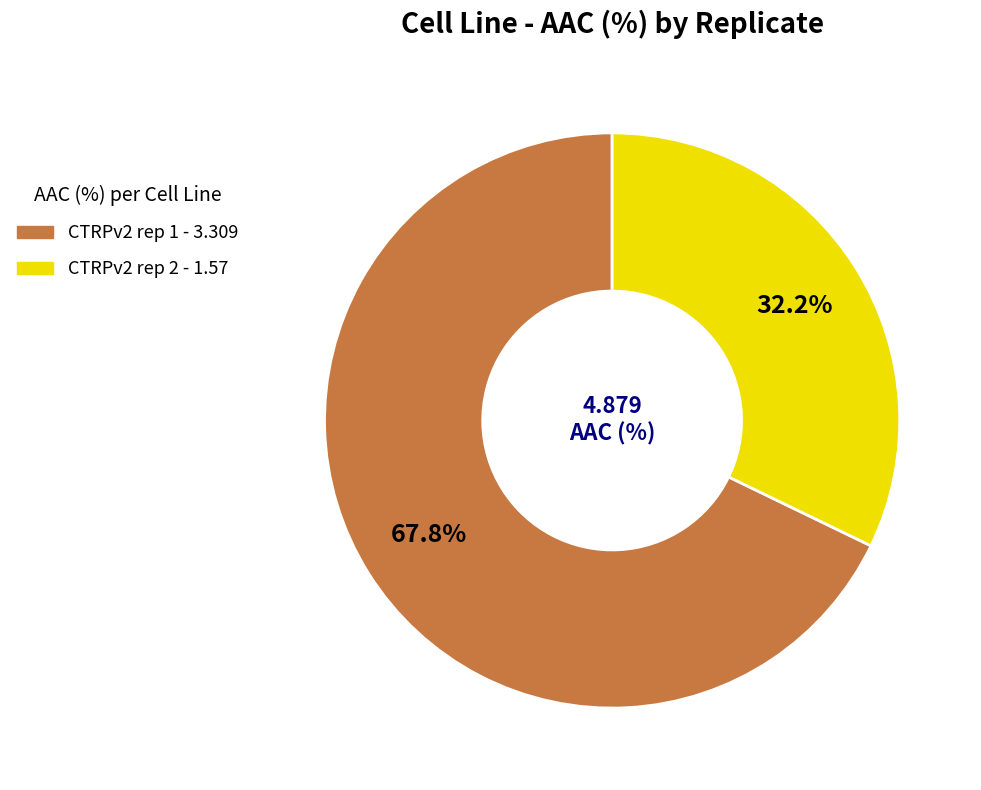

Rank the categories by value from highest to lowest.

CTRPv2 rep 1, CTRPv2 rep 2